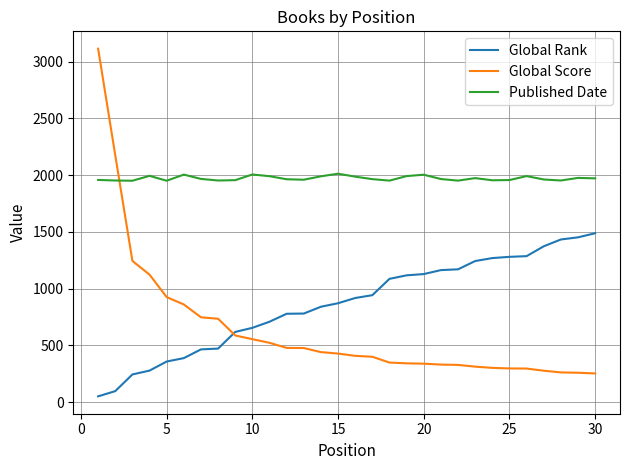

Rank the series by their maximum value, from highest to lowest.

Global Score, Published Date, Global Rank